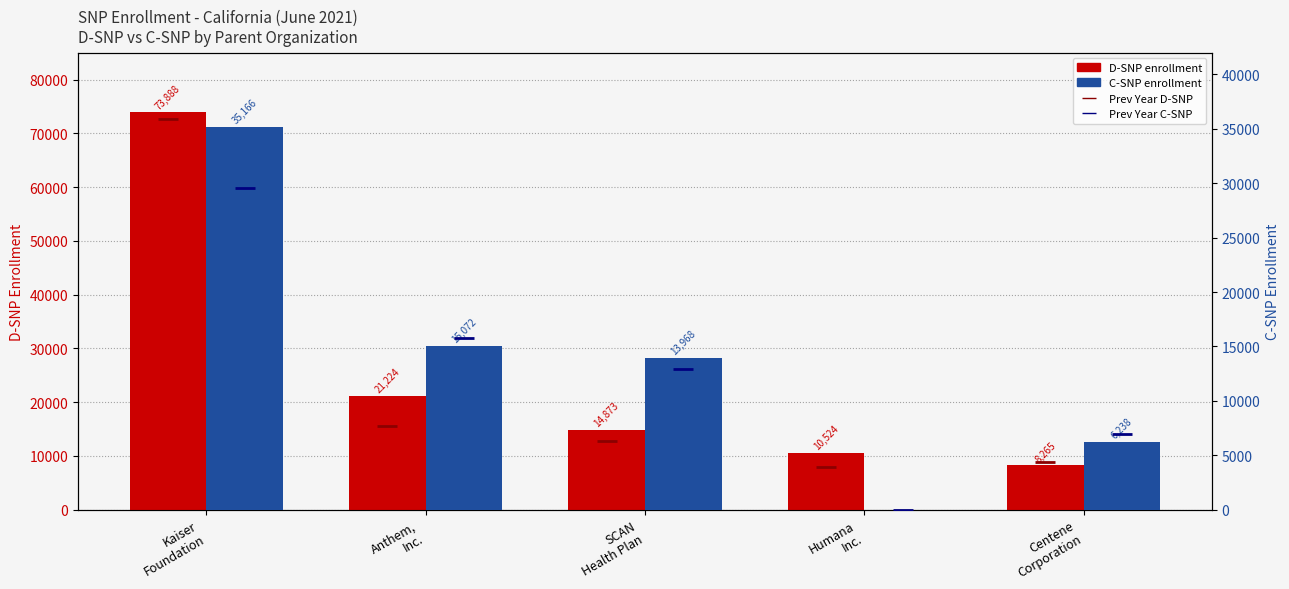

Which series contains the highest Y value?

D-SNP enrollment